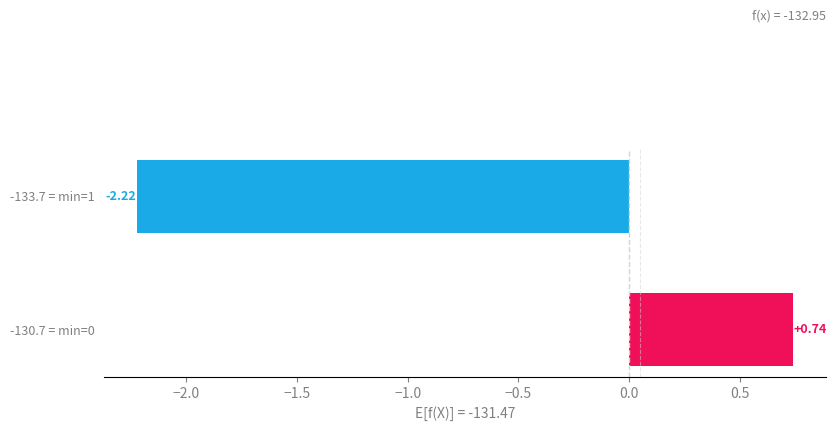

Is it true that positive equals 0.0 at minute_8?

False